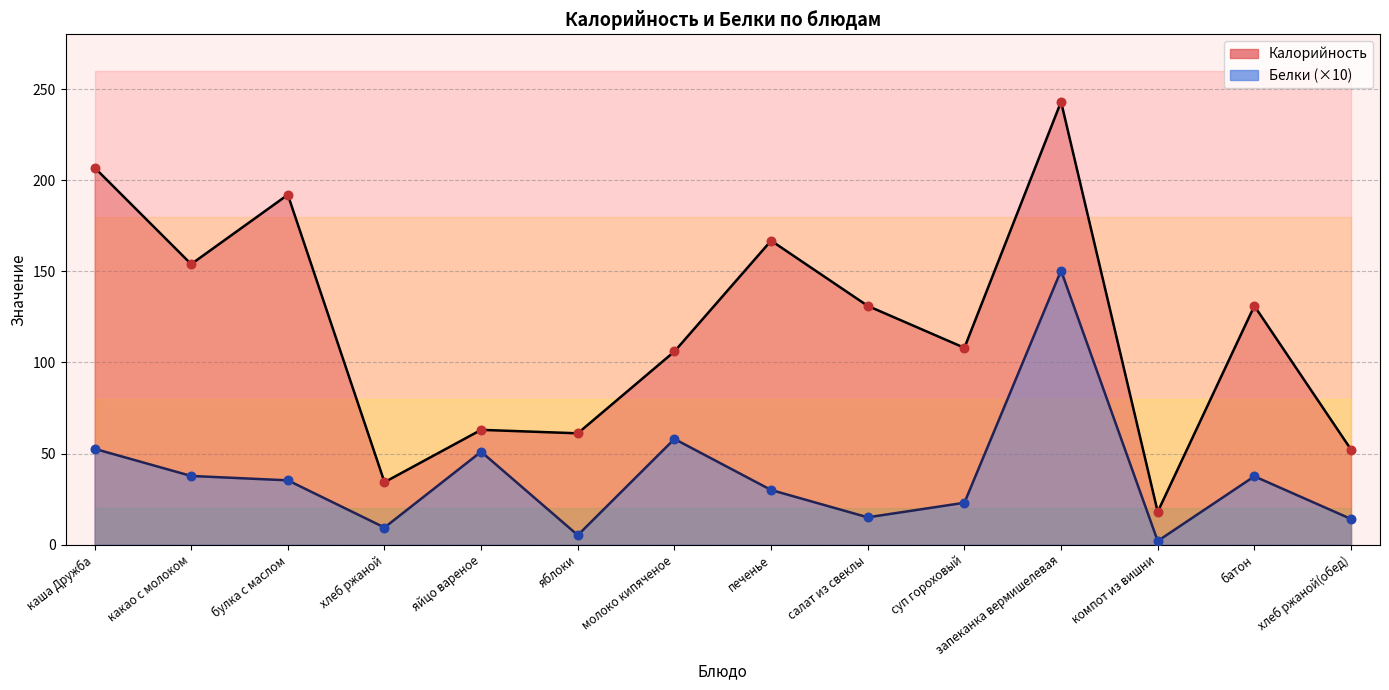

What is the total value across all series at хлеб ржаной(обед)?

66.3